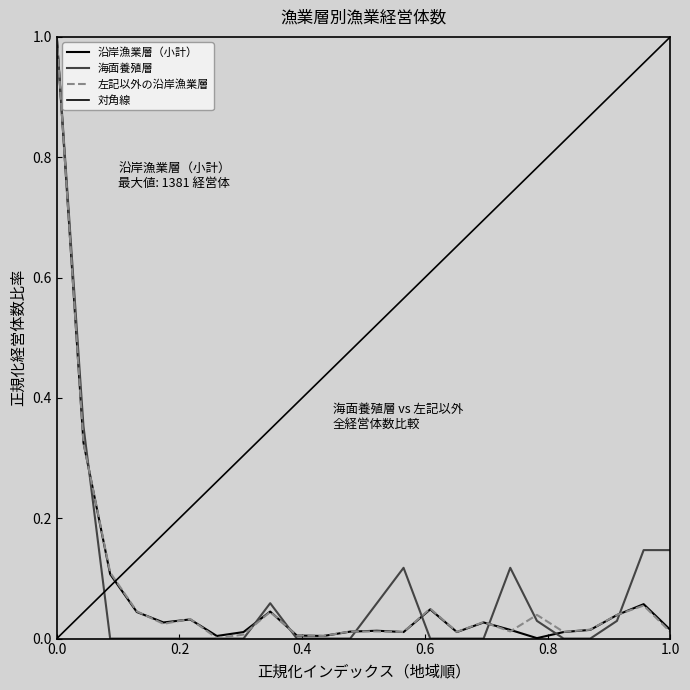

Which series changed the most between 海南市 and 塩津?

海面養殖層